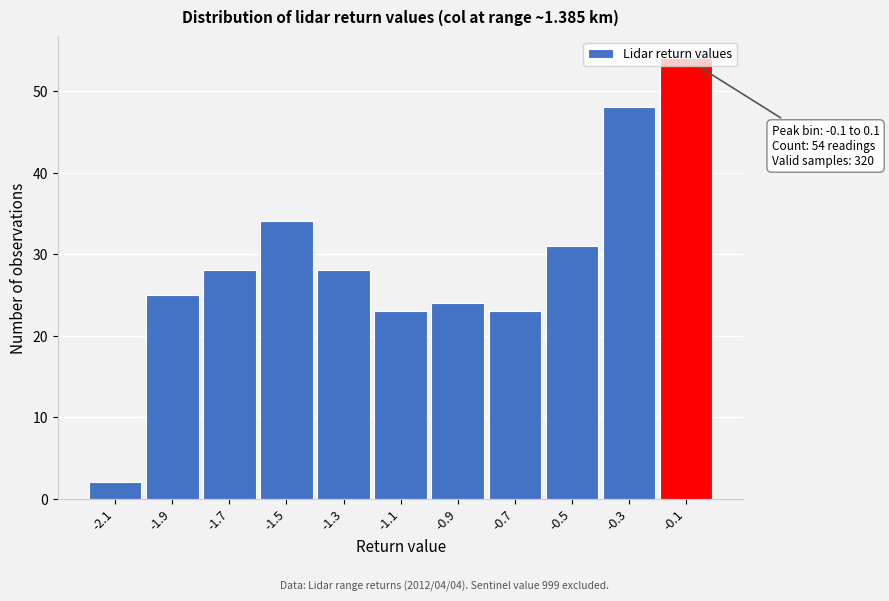

What value does the data have at -0.9?

24